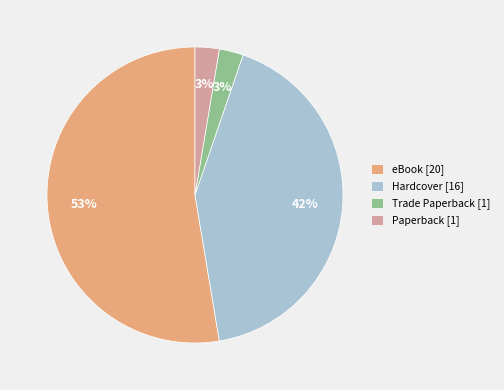

What is the ratio of the value at Hardcover to the value at eBook?

0.8